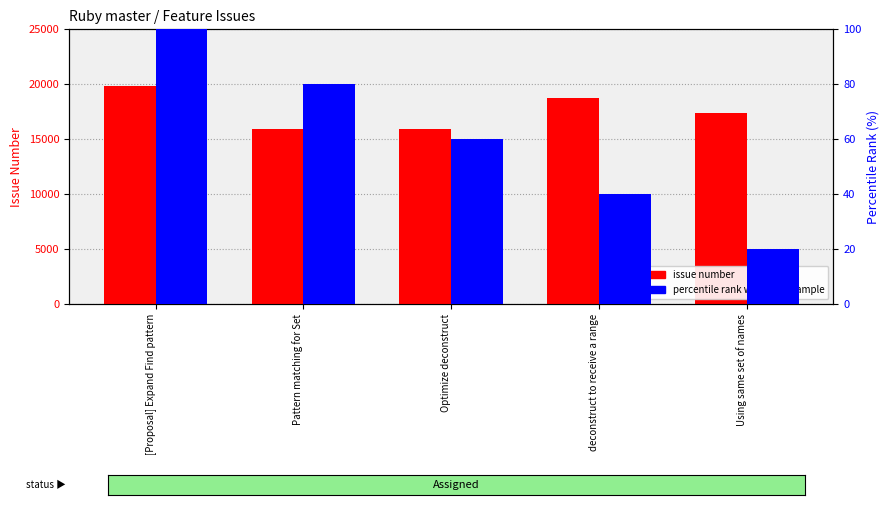

How many values in the percentile rank within the sample series are below 60?

2